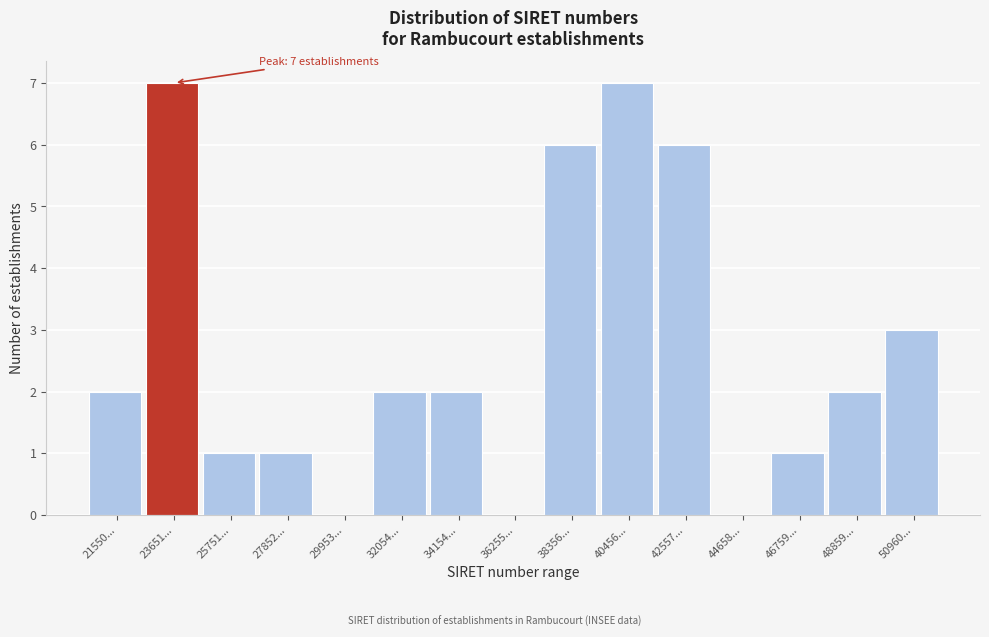

Reading left to right, list all the values displayed in this chart.

21550...=2	23651...=7	25751...=1	27852...=1	29953...=0	32054...=2	34154...=2	36255...=0	38356...=6	40456...=7	42557...=6	44658...=0	46759...=1	48859...=2	50960...=3